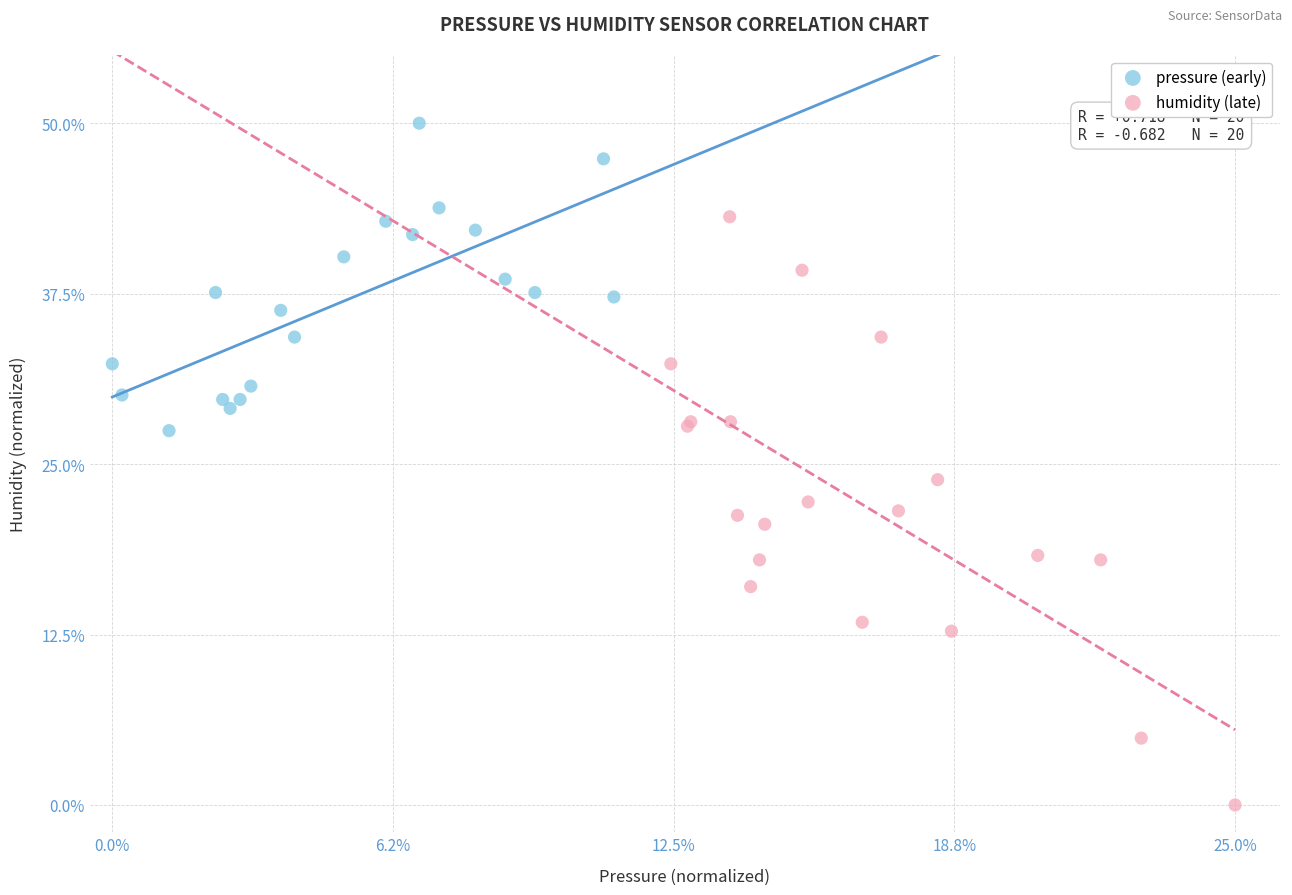

Which series has the widest spread of Y values?

humidity (late)